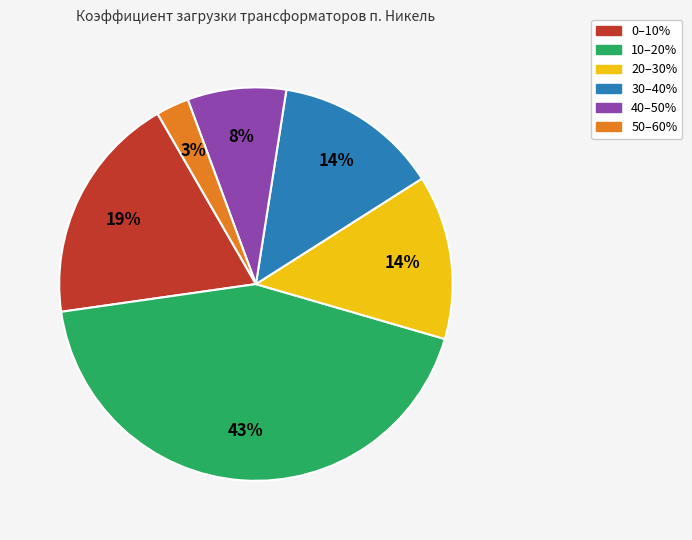

To the nearest percent, what is the average slice percentage?

17%